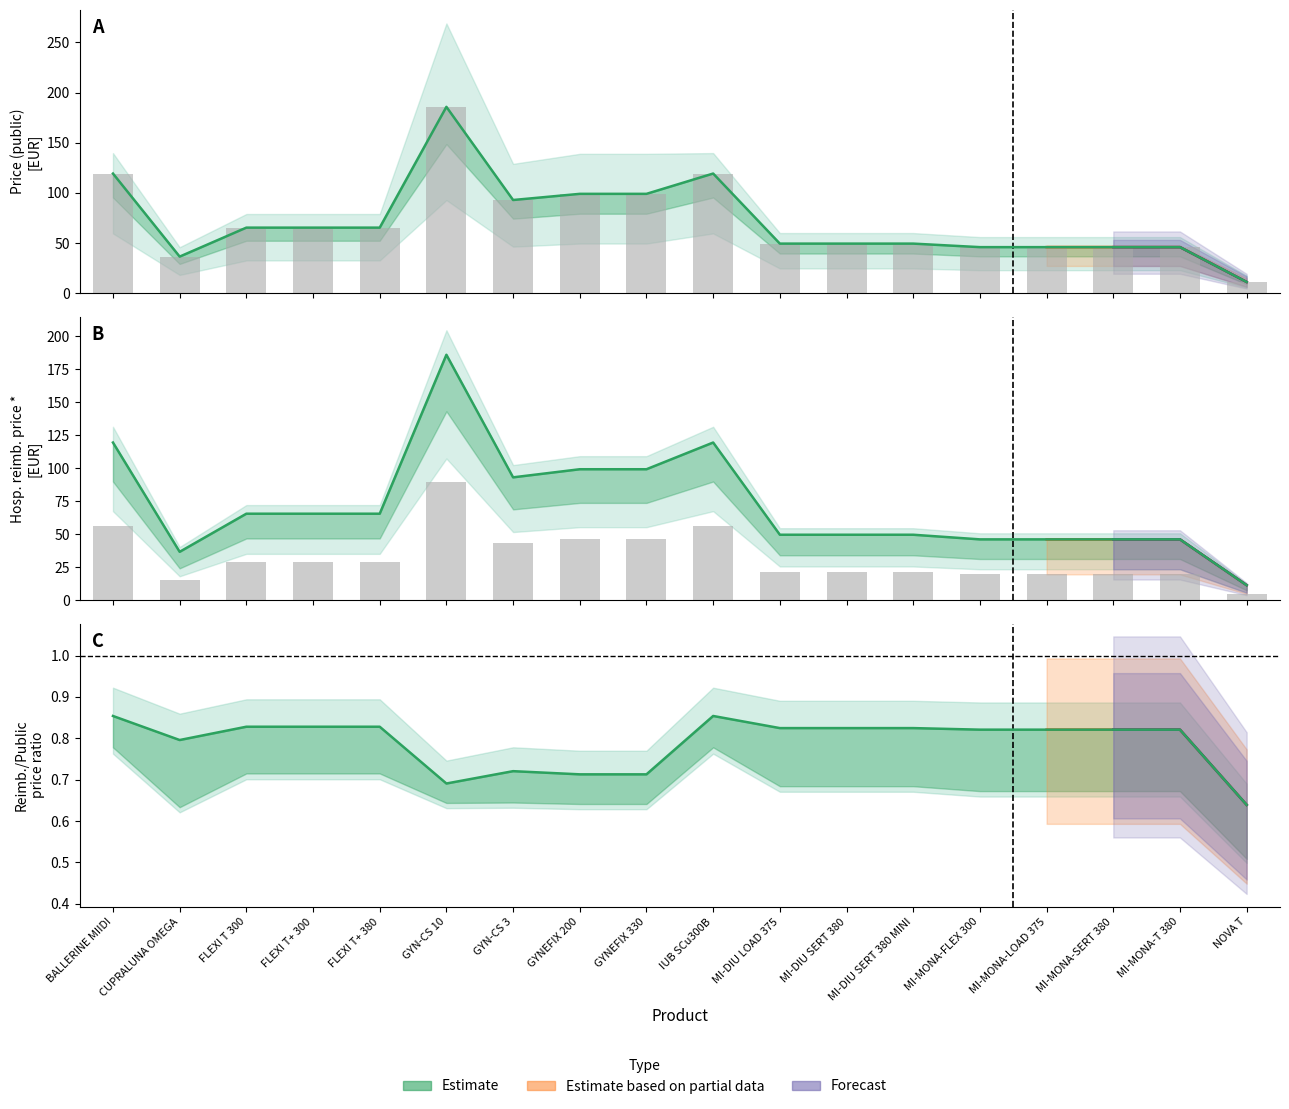

What is the maximum value shown in the chart?

185.8